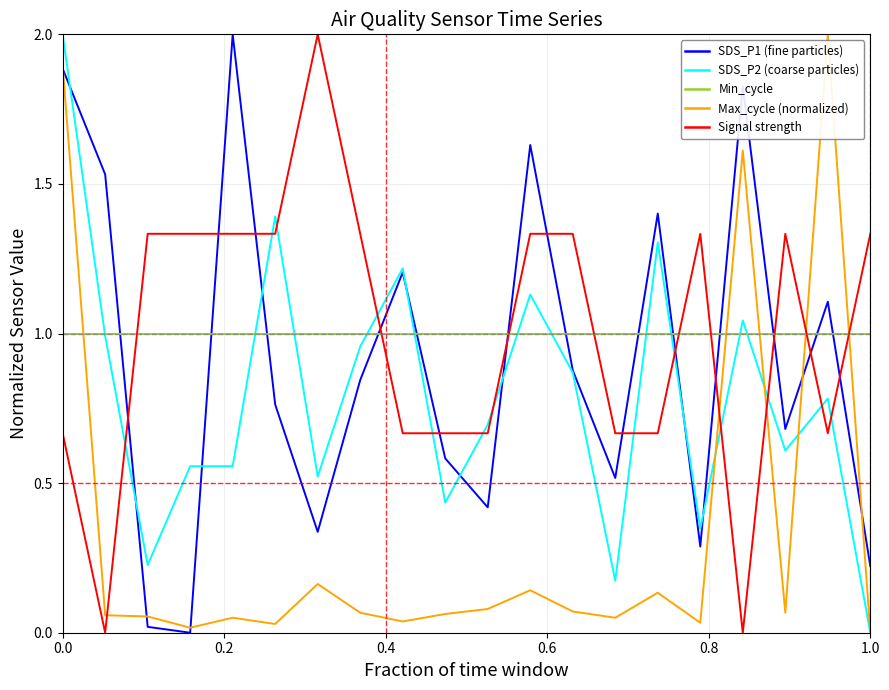

What is the maximum value shown in the chart?

2.0